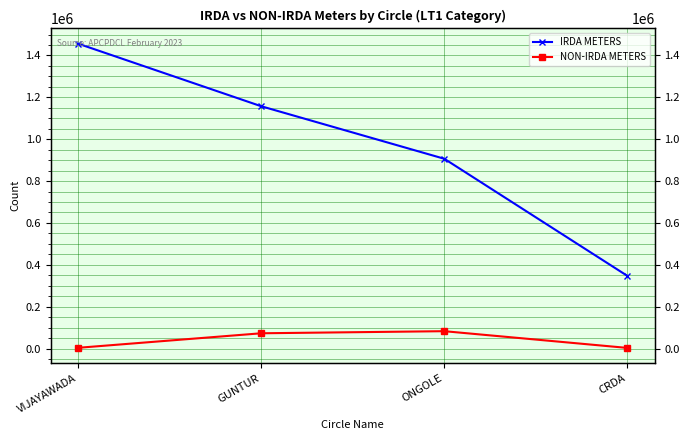

Which series has the largest total across all categories?

IRDA METERS